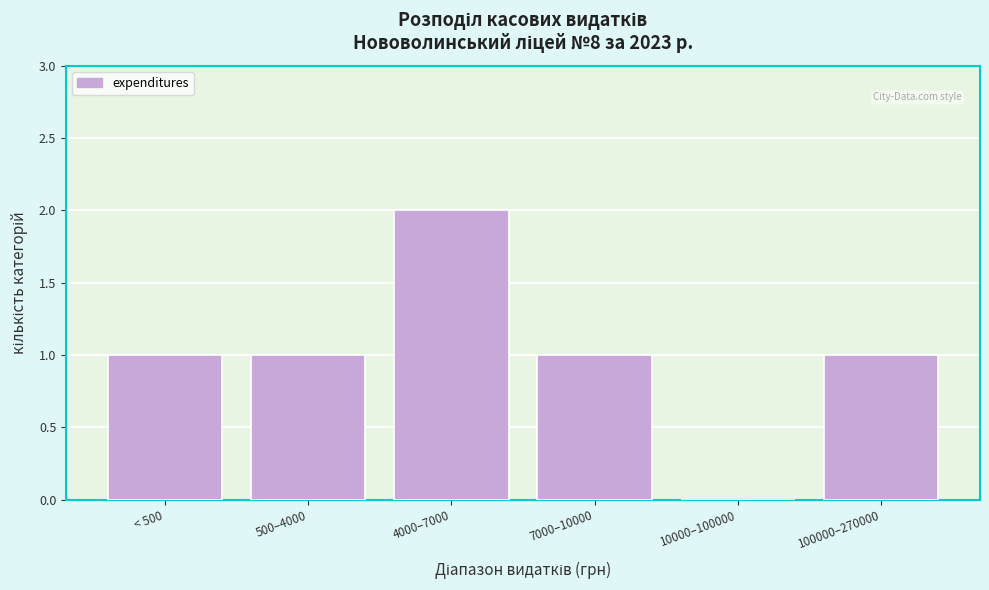

Reading left to right, extract all data points from this chart.

< 500=1	500–4000=1	4000–7000=2	7000–10000=1	10000–100000=0	100000–270000=1